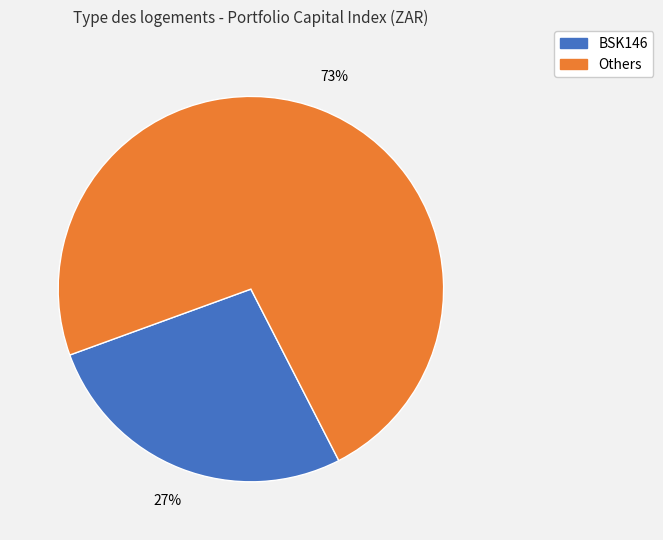

Does Others represent more than half of the total?

Yes